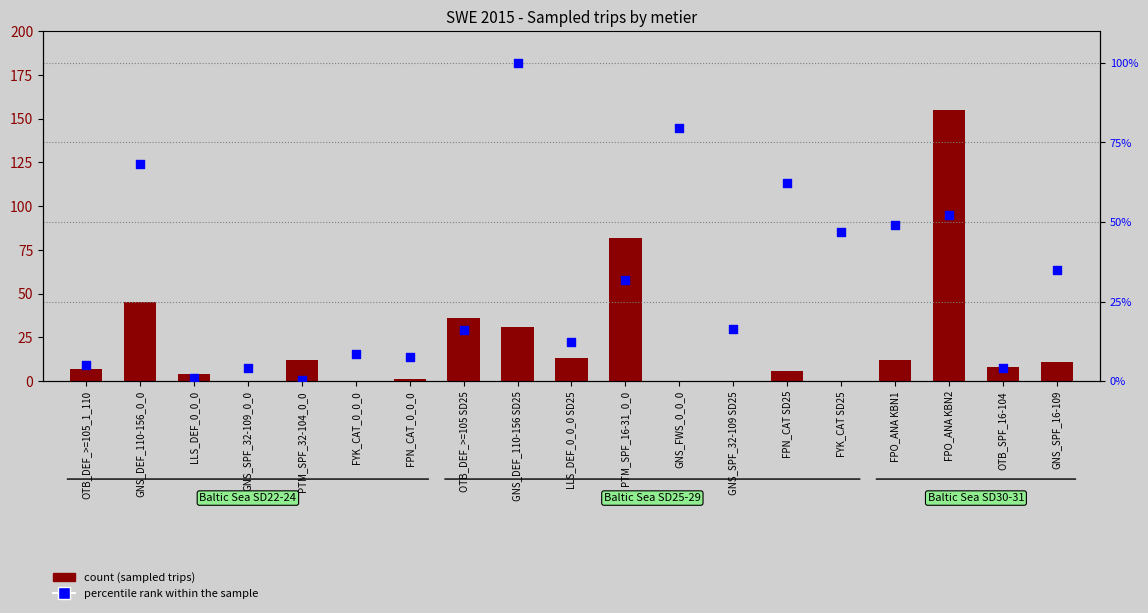

Is the value of count (sampled trips) at LLS_DEF_0_0_0 greater than the value of percentile rank within the sample at FPN_CAT SD25?

No